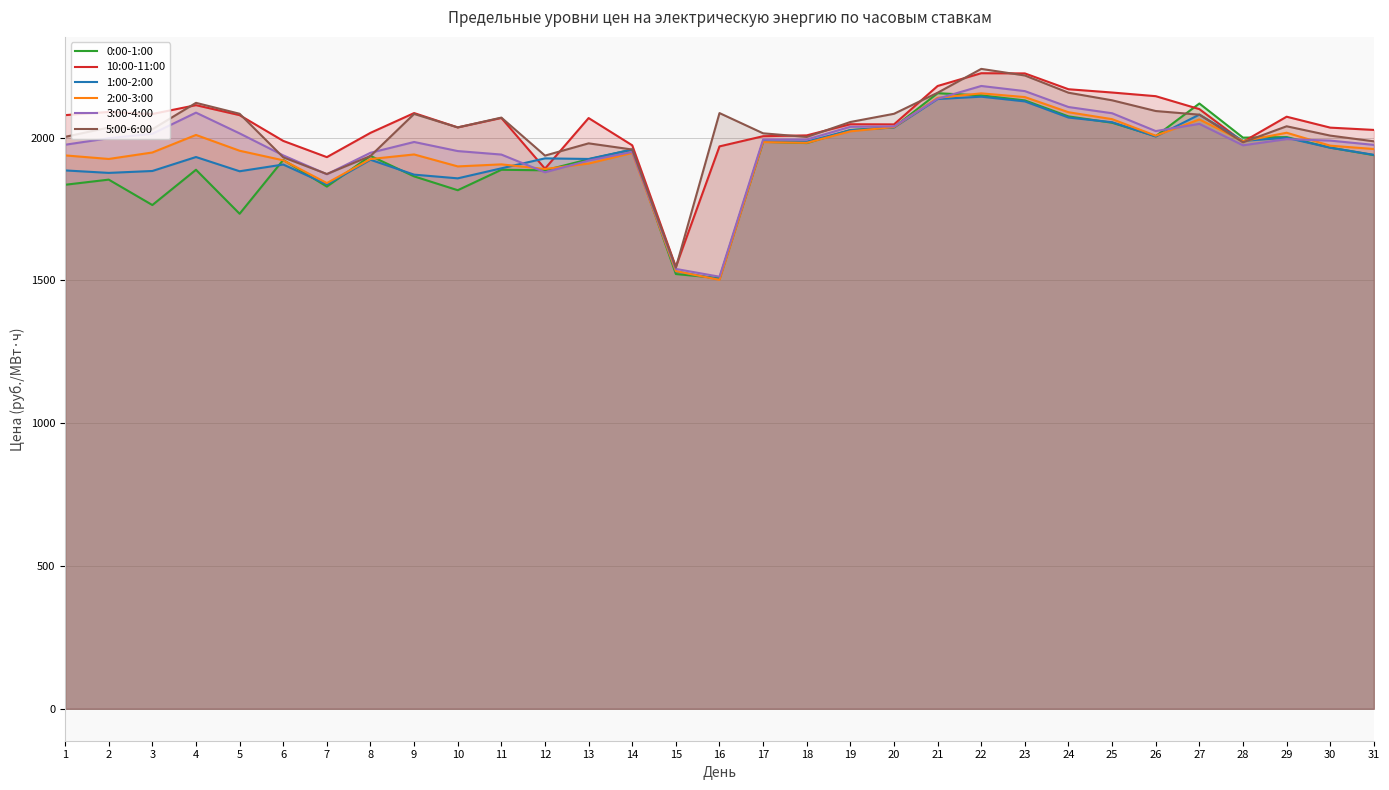

What are all the series names shown in the legend?

0:00-1:00, 10:00-11:00, 1:00-2:00, 2:00-3:00, 3:00-4:00, 5:00-6:00